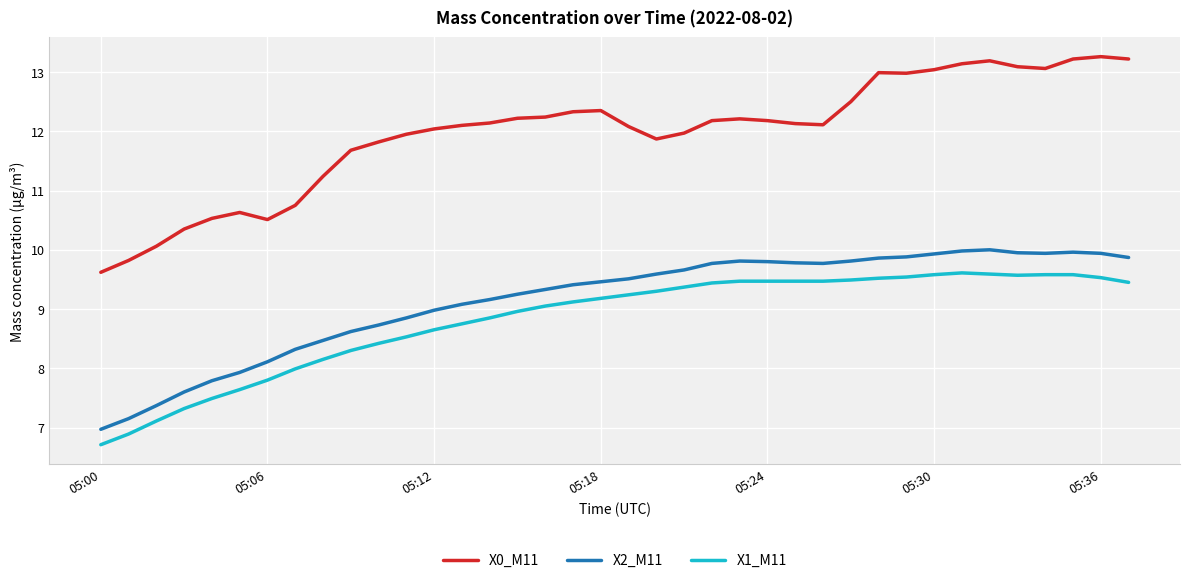

Rank the series by their maximum value, from lowest to highest.

X1_M11, X2_M11, X0_M11